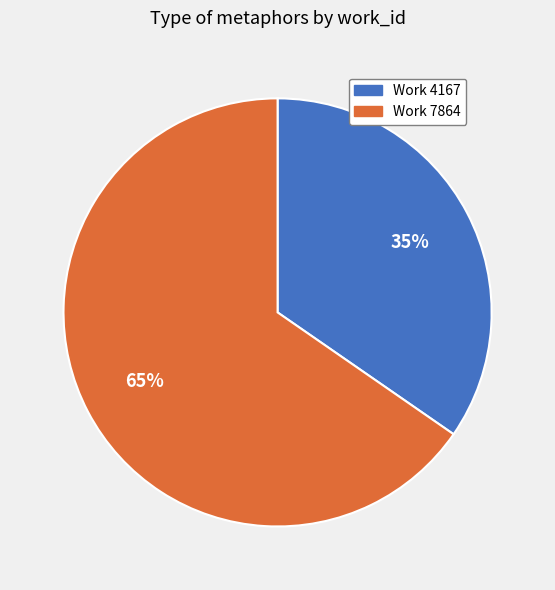

To the nearest percent, what is the average slice percentage?

50%